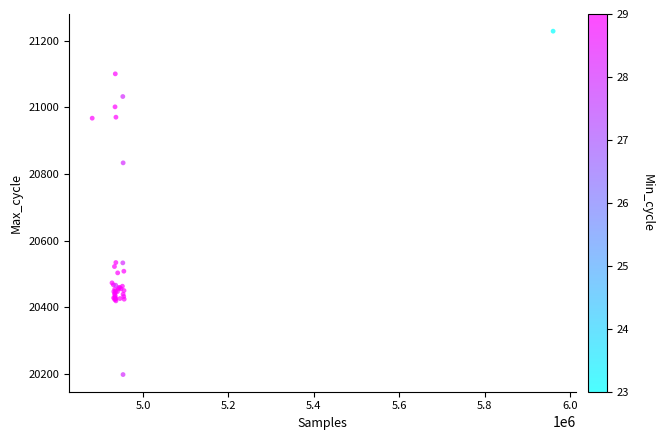

What Y value in the scatter plot is closest to 20713?

20833